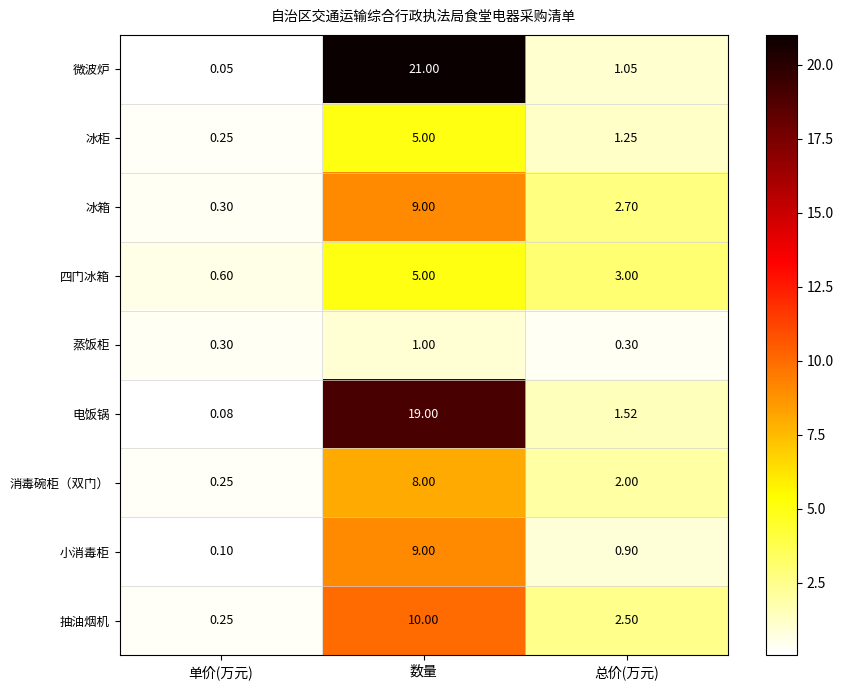

Where is 电饭锅 nearest to the value 9?

总价(万元)